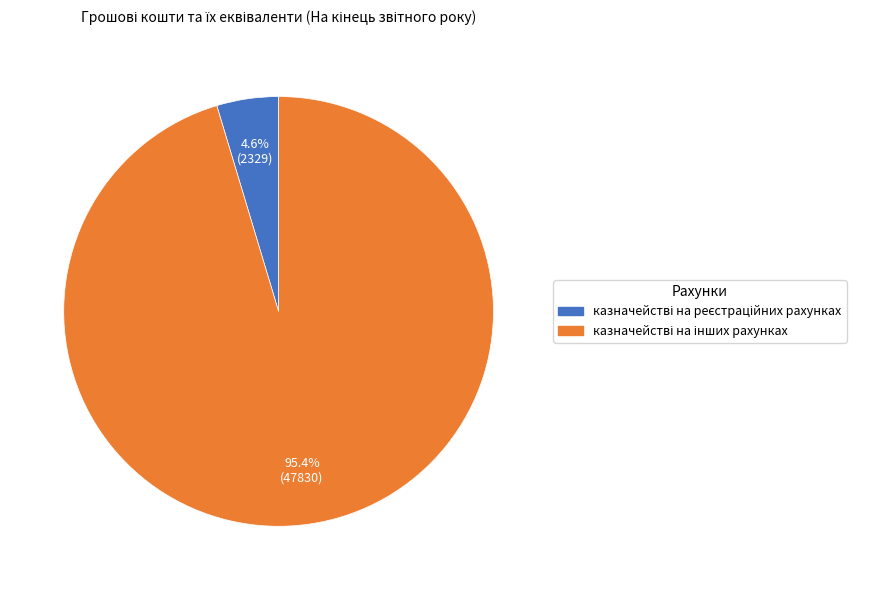

Does any single category account for the majority?

Yes